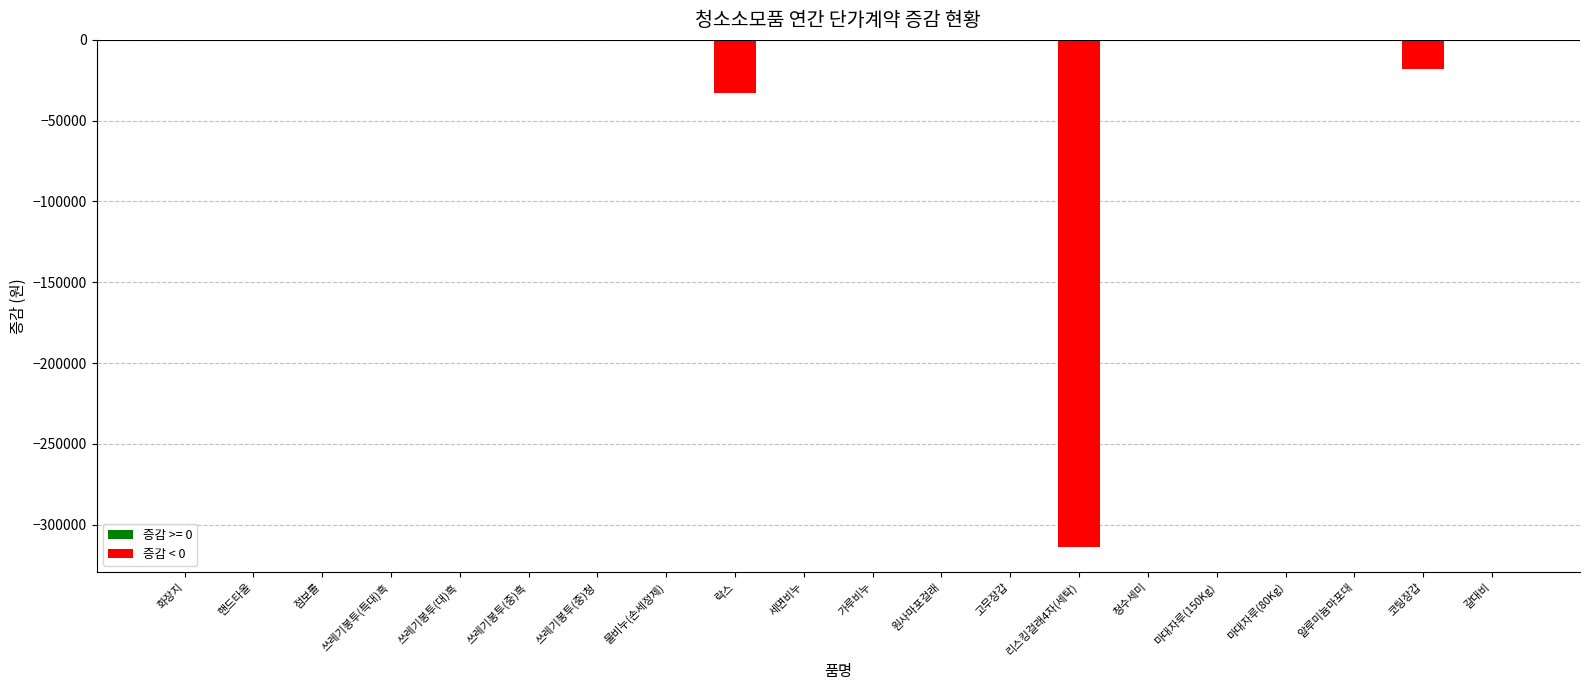

What is the sum of all values?

-364427